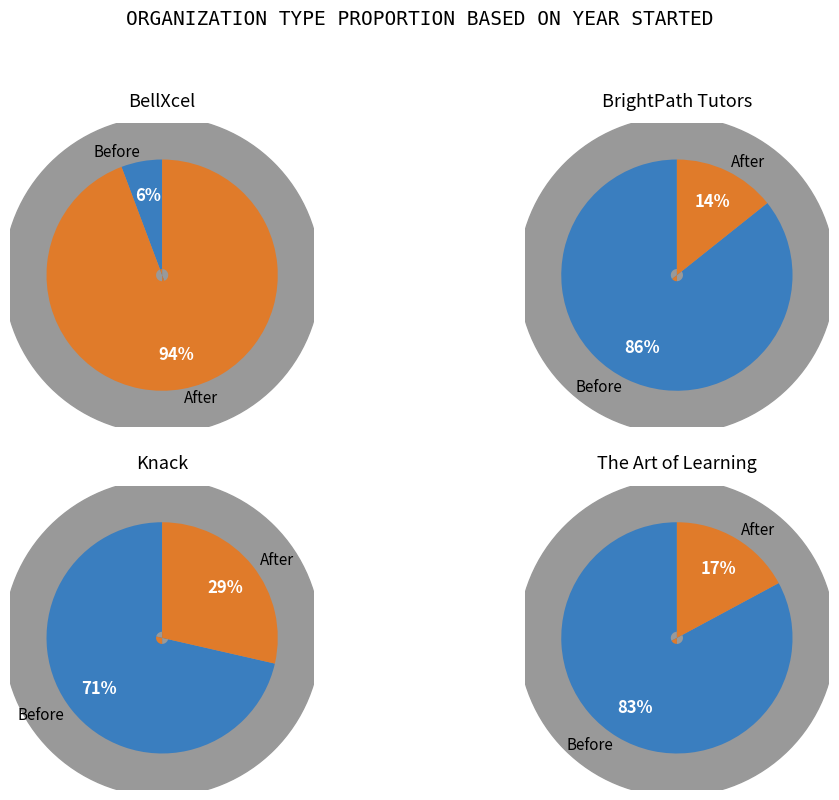

Is it true that 3 is 25% of the pie?

True